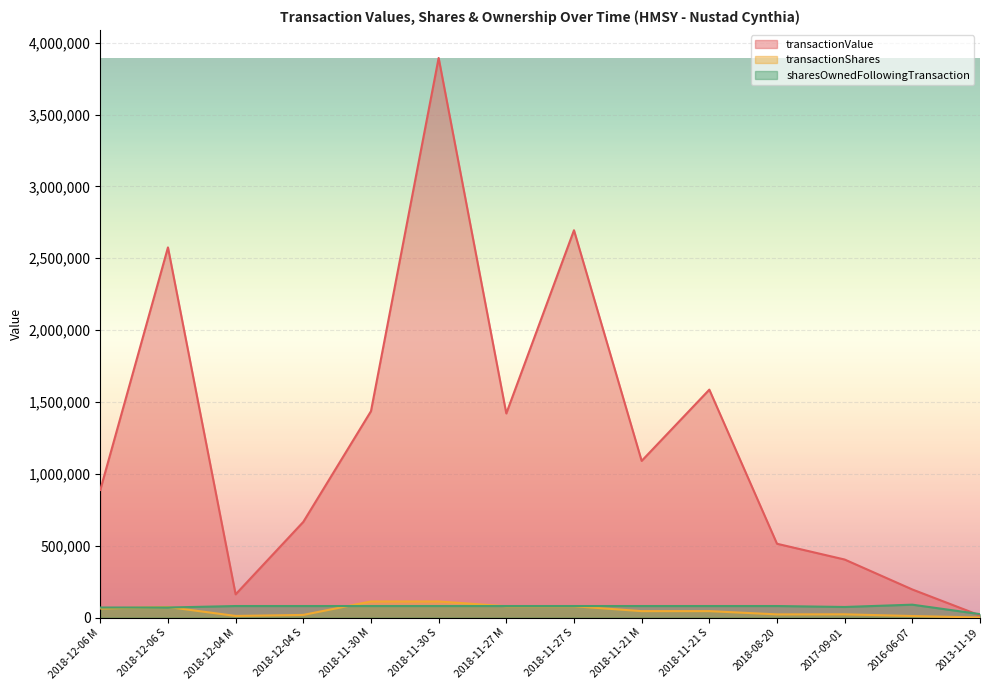

Between 2018-12-04 M and 2017-09-01, which series saw the biggest shift?

transactionValue